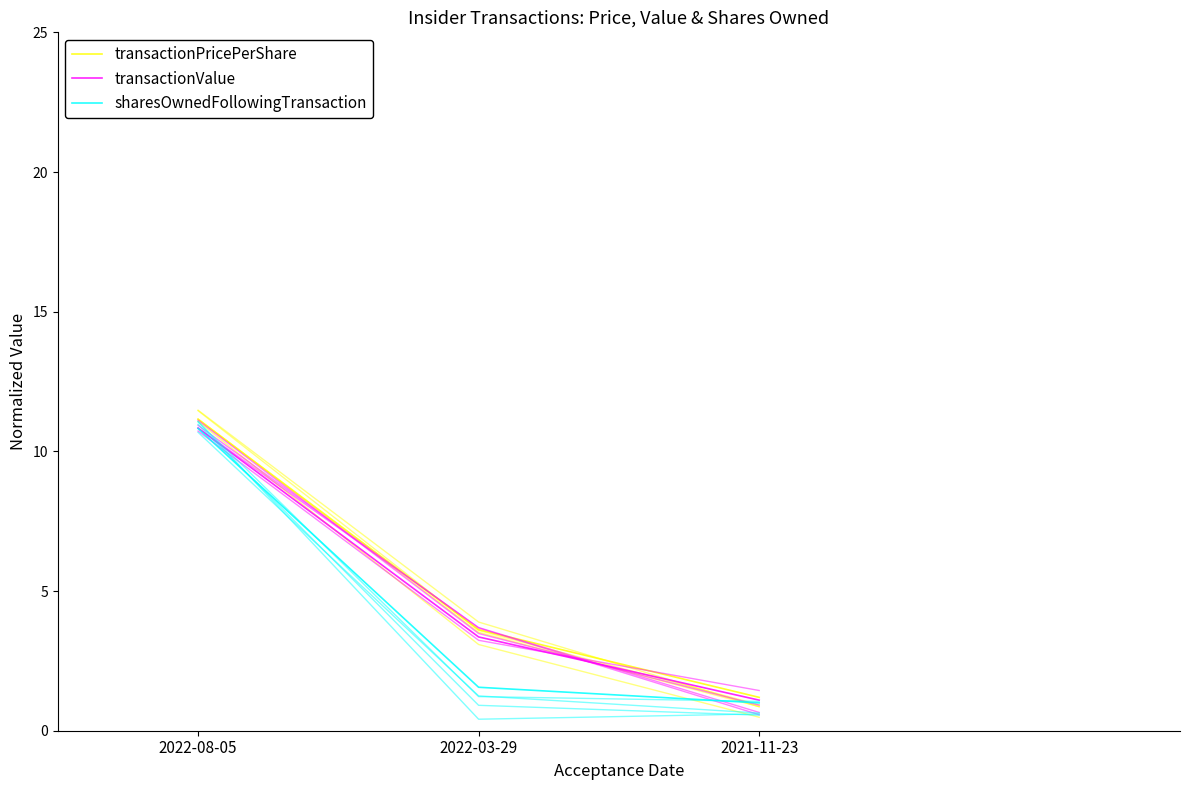

What is the greatest value displayed?

11.1